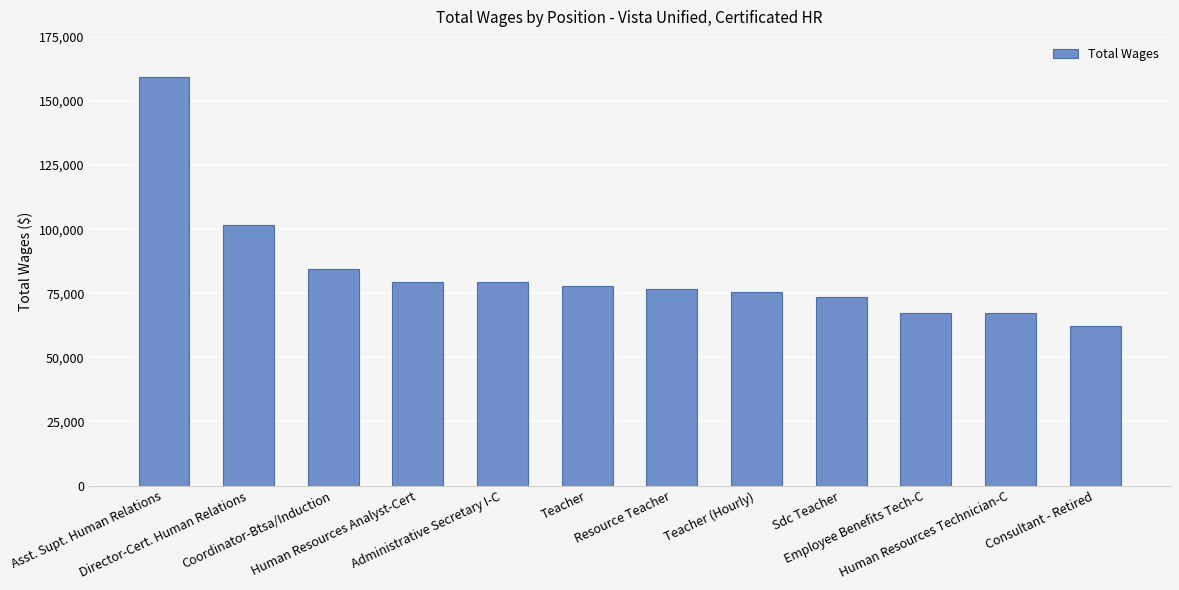

What is the minimum value shown in the chart?

62325